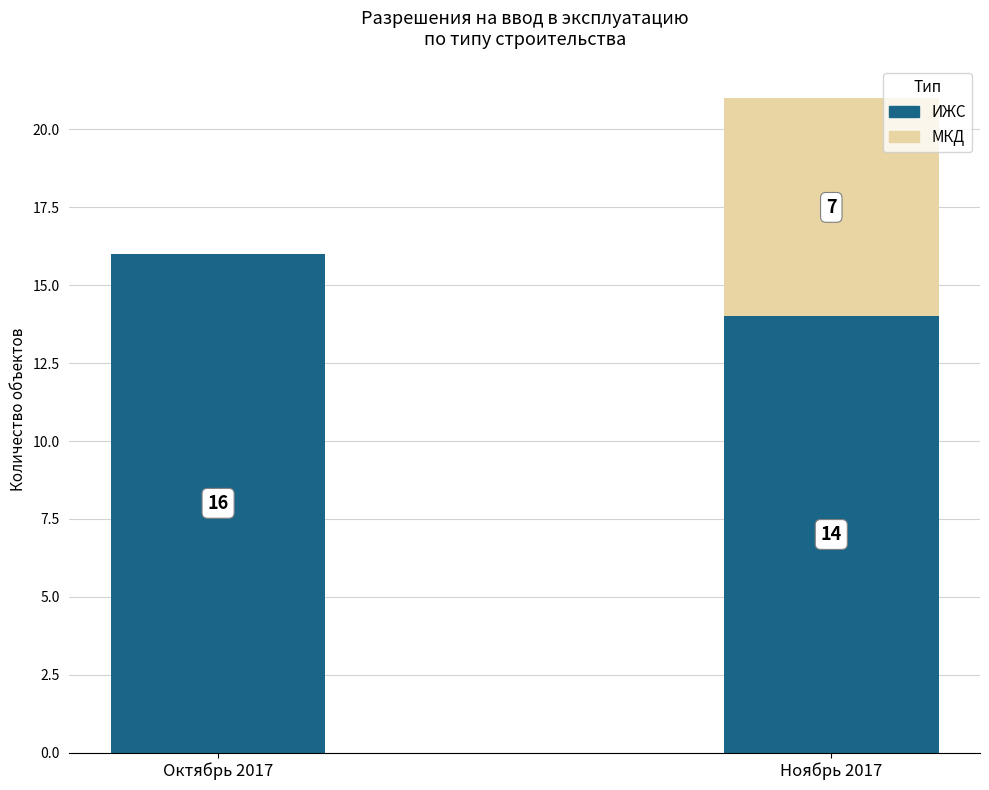

What is the total value across all series at Ноябрь 2017?

21